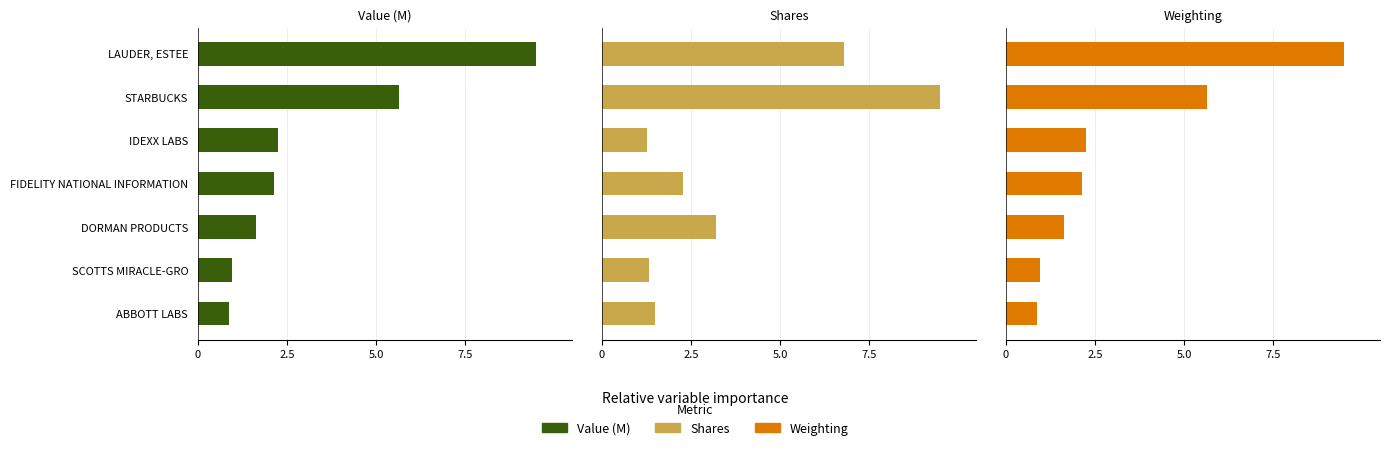

At FIDELITY NATIONAL INFORMATION, list the series in order from largest to smallest.

Shares, Weighting, Value (M)